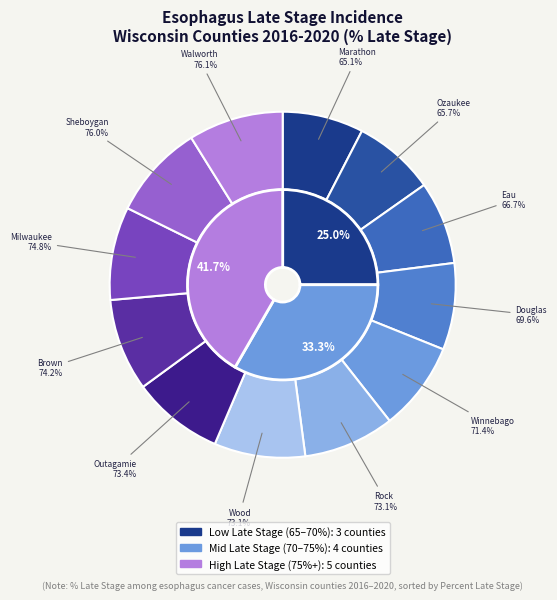

Combined, do Outagamie County and Winnebago County account for over 50%?

No